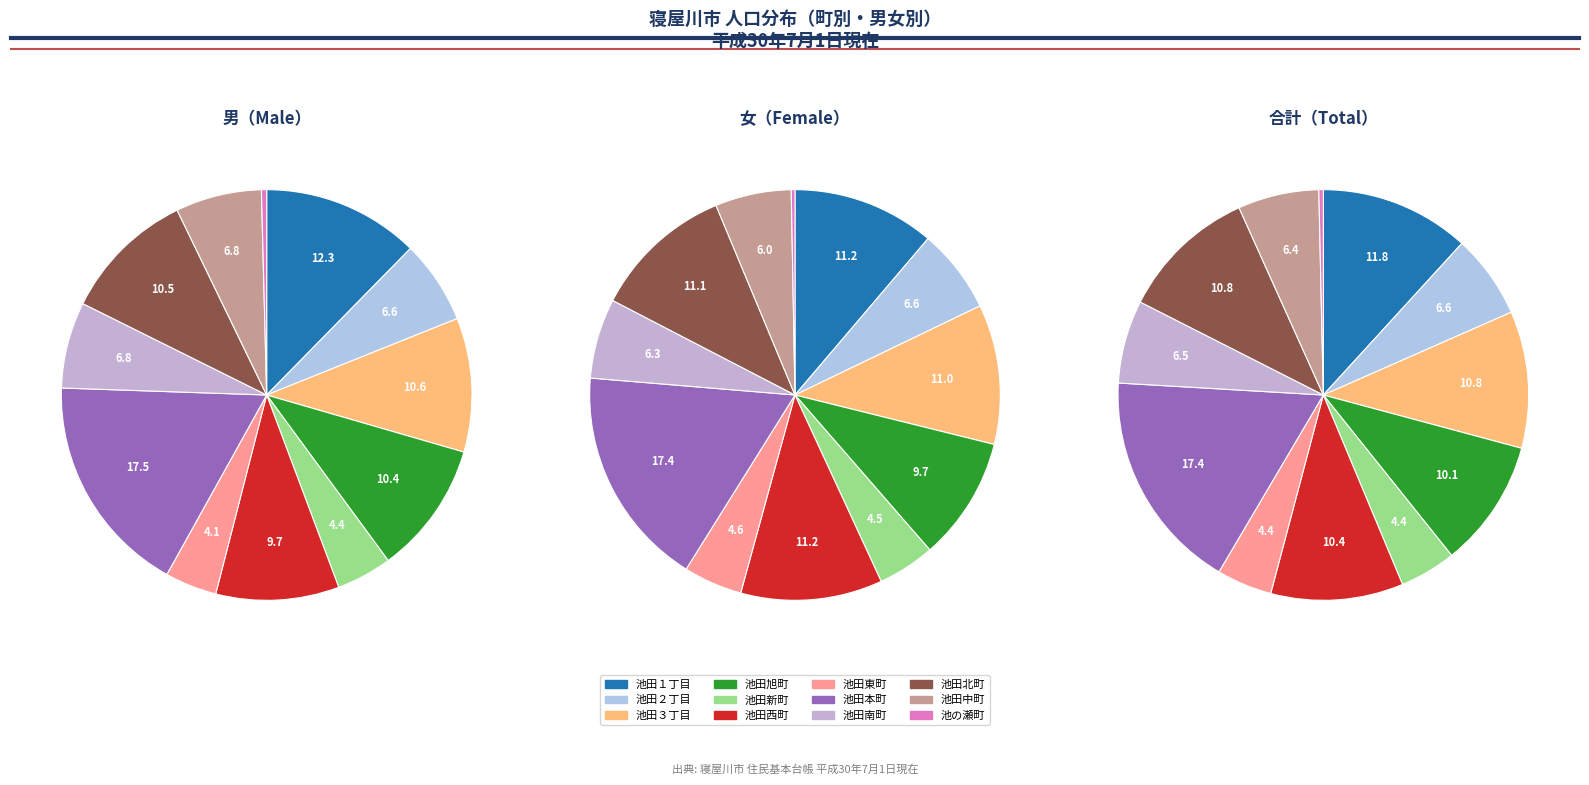

What percentage is NOT represented by 池田西町?

90.3%